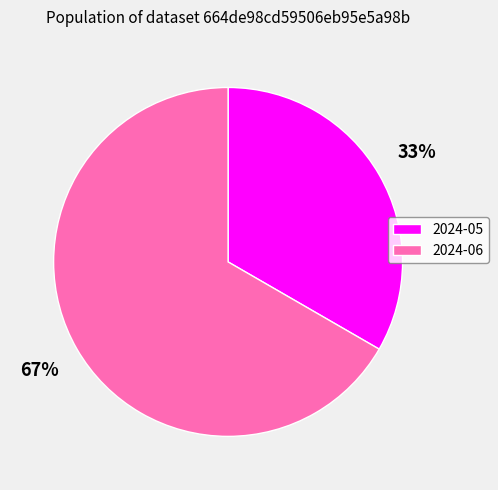

Which slice is the smallest?

2024-05